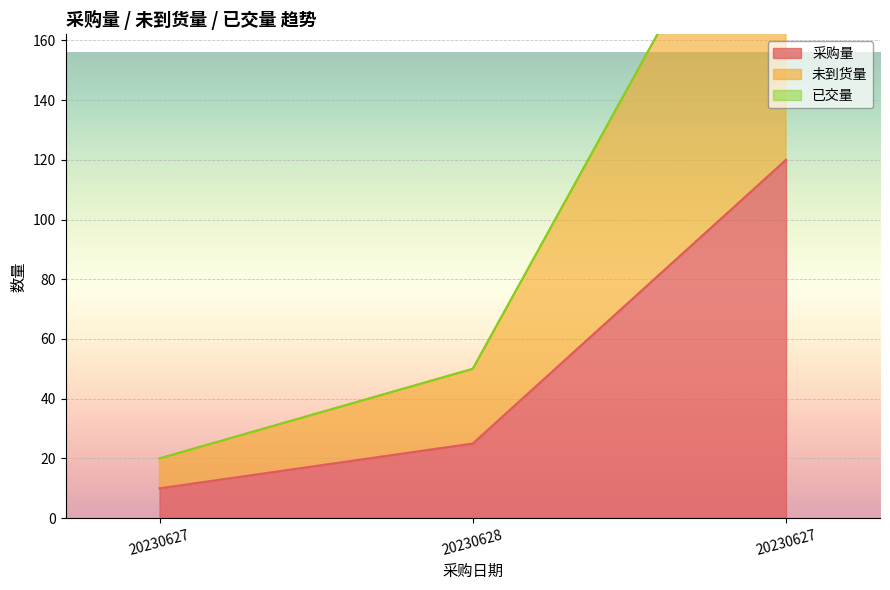

How many 采购量 values are between 10 and 120?

3